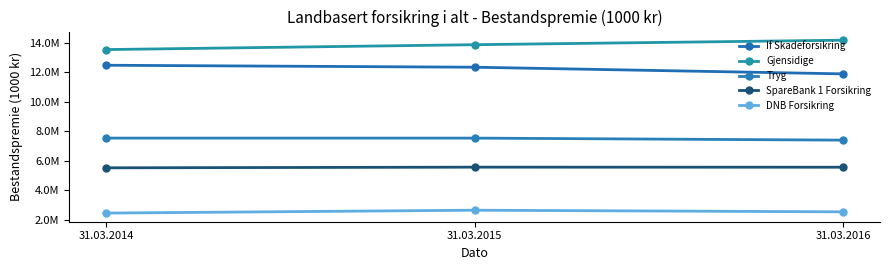

Between 31.03.2016 and 31.03.2015, which is larger?

31.03.2015